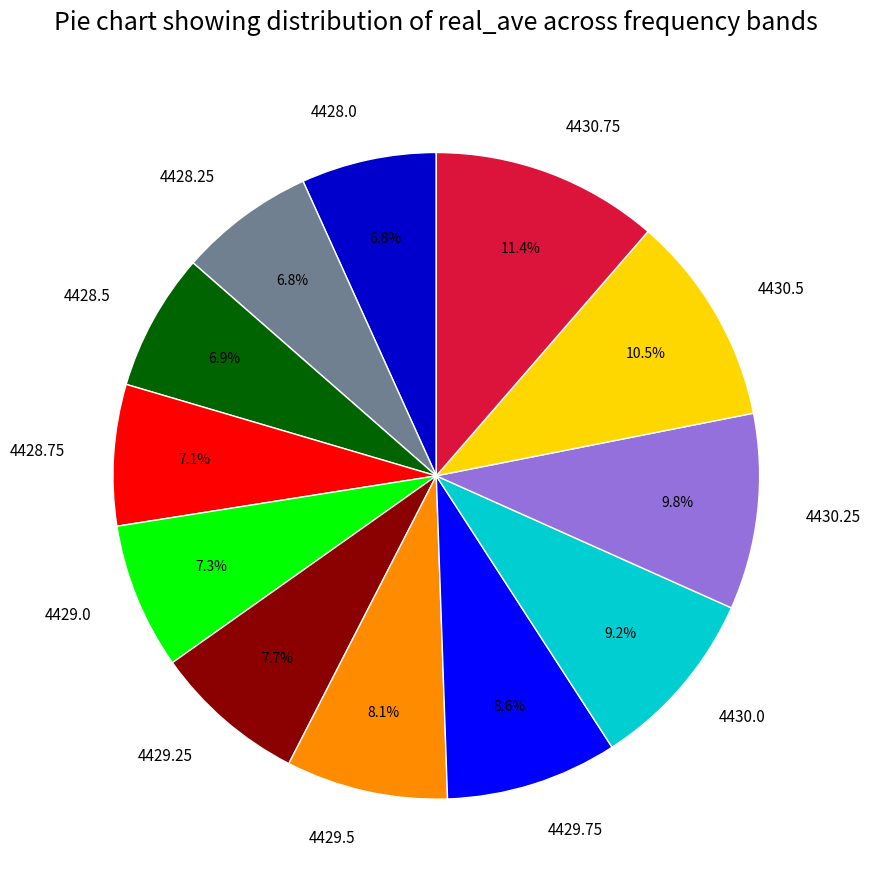

To the nearest percent, what percentage of the pie is 4430.25?

10%